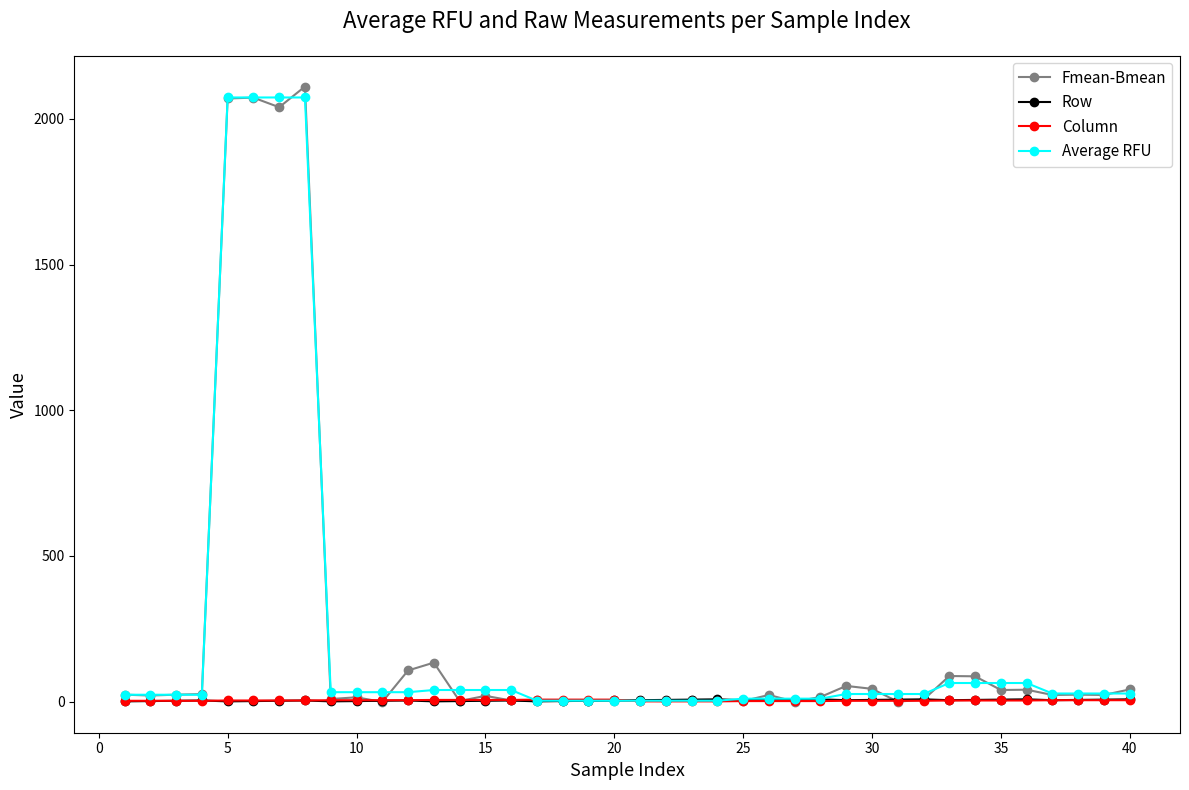

True or false: Row has more than 0 interior local peaks.

True